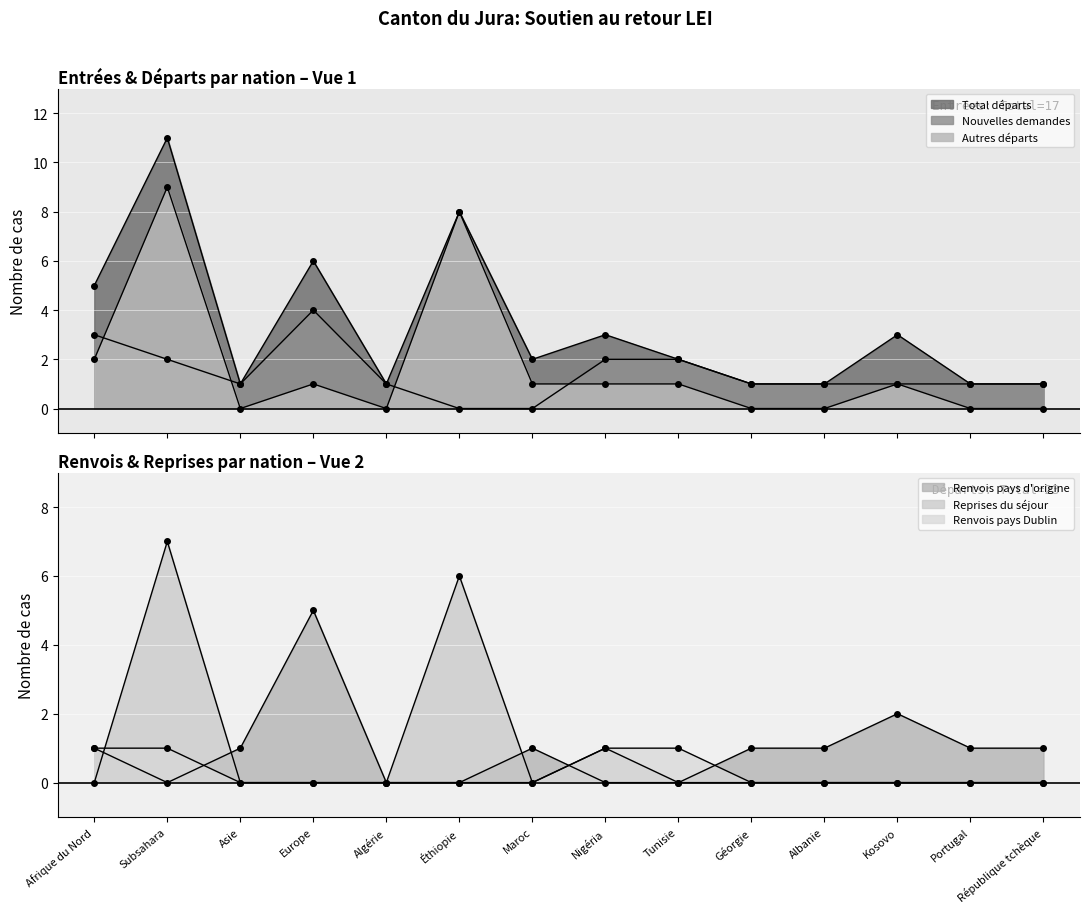

Where is Total départs nearest to the value 6?

Europe